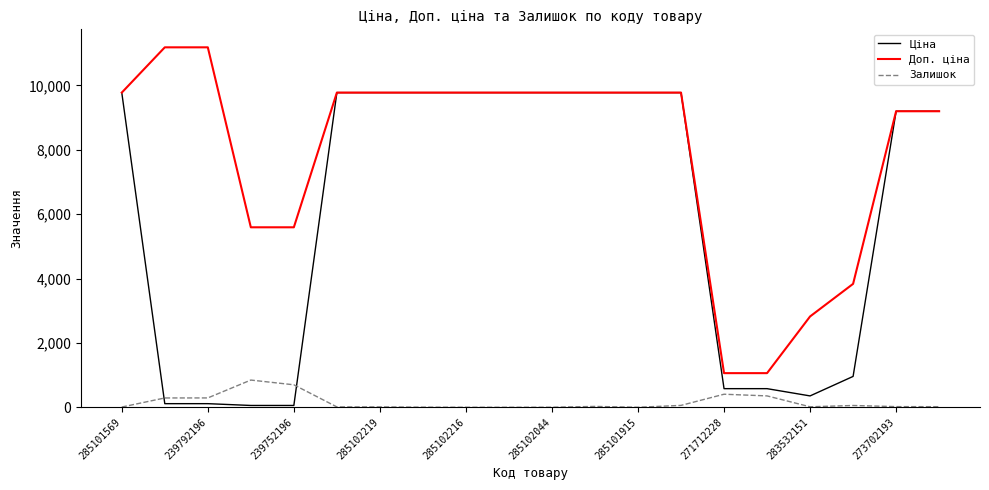

What is the greatest value displayed?

11182.0